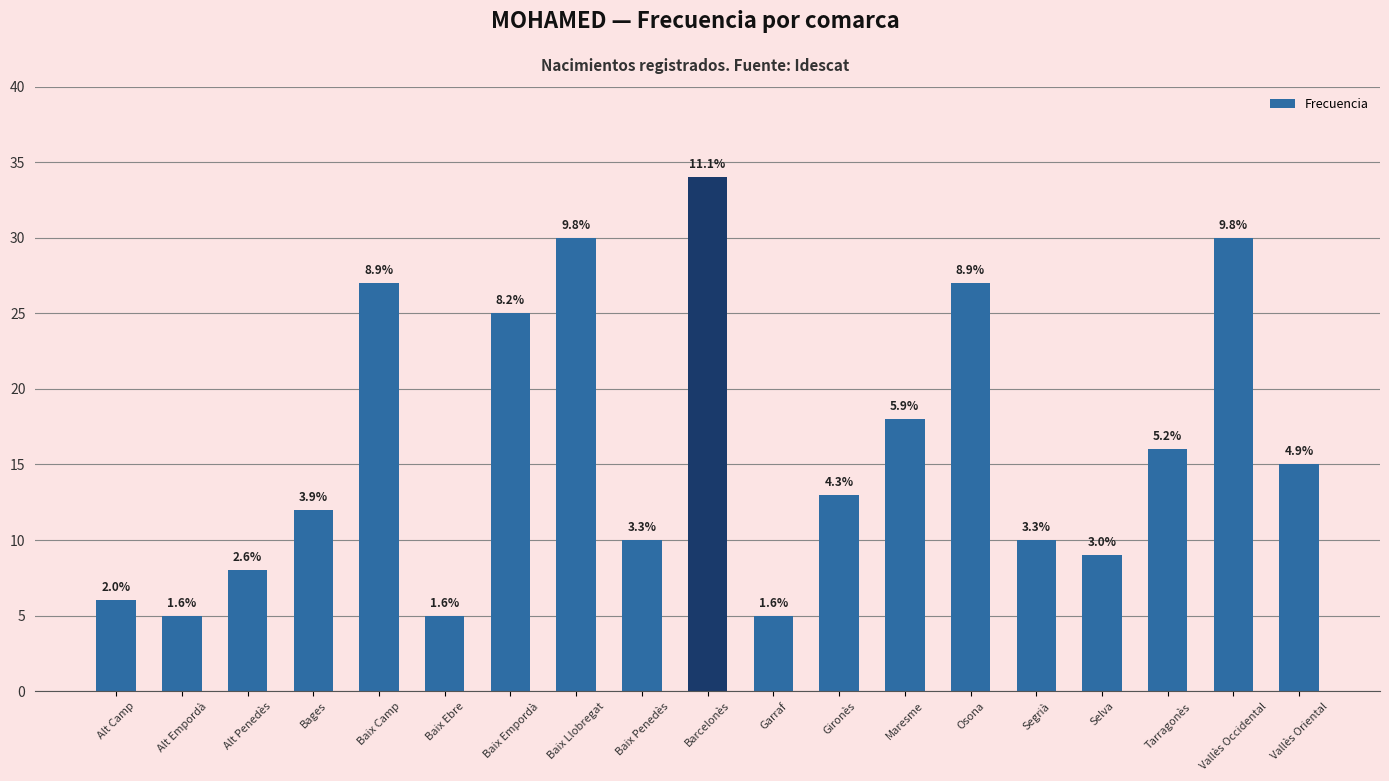

How many bars are there in total?

19